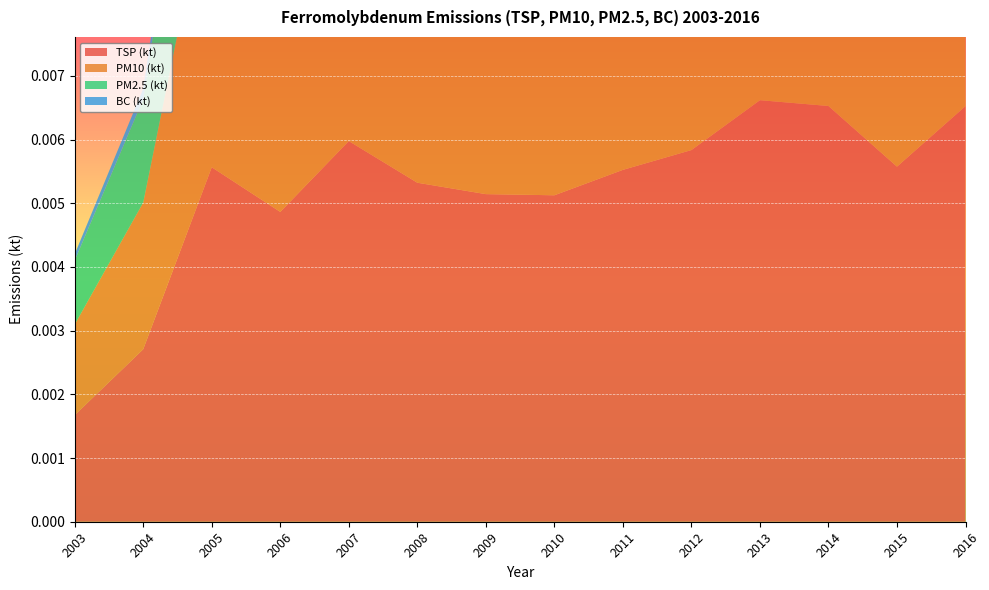

List the labels in order of Ferromolybdenum production (t) value, largest first.

2013, 2014, 2016, 2007, 2012, 2015, 2005, 2011, 2008, 2009, 2010, 2006, 2004, 2003